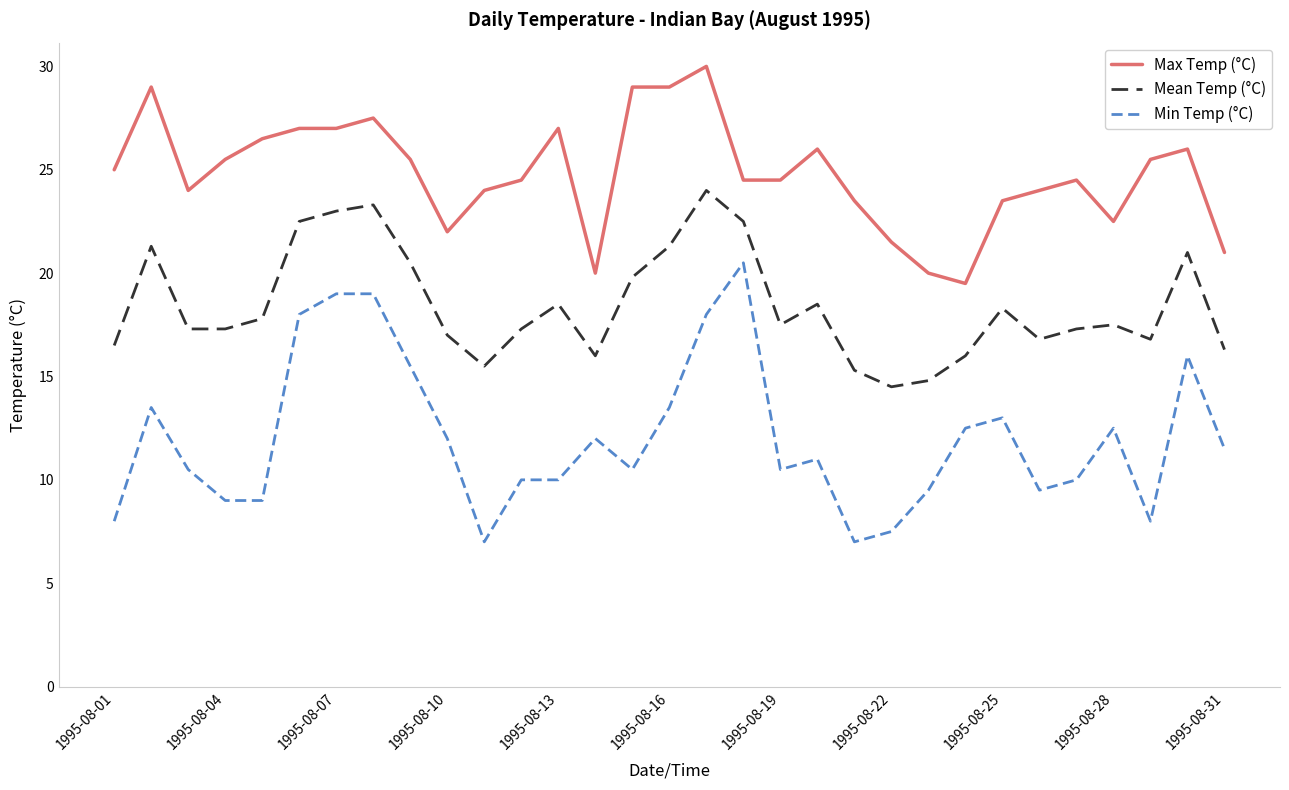

True or false: Max Temp (°C) and Min Temp (°C) cross at least once.

False